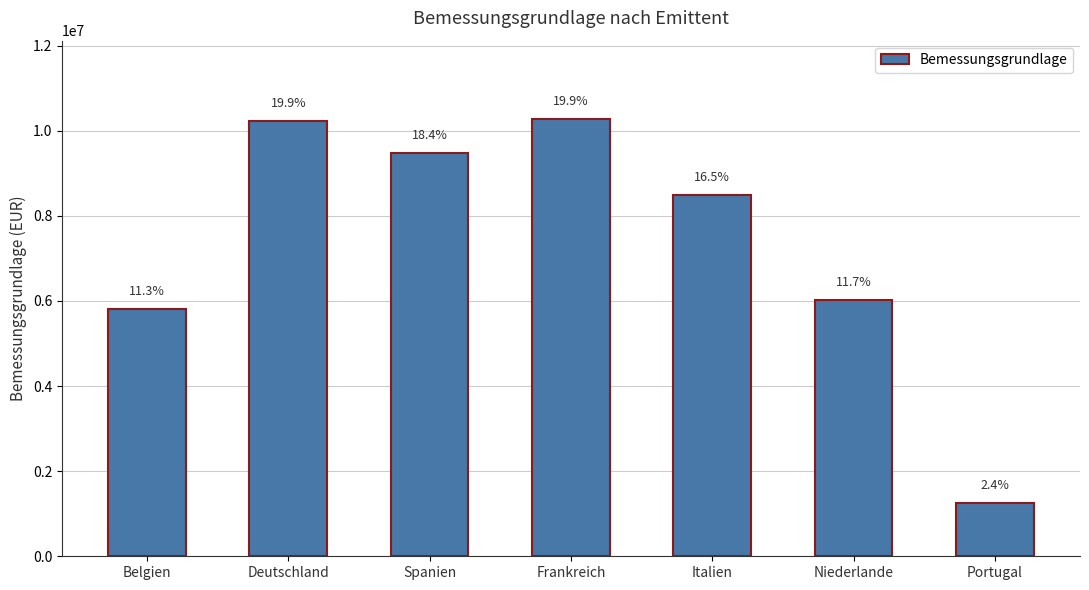

List the labels in order of value, largest first.

Frankreich, Deutschland, Spanien, Italien, Niederlande, Belgien, Portugal